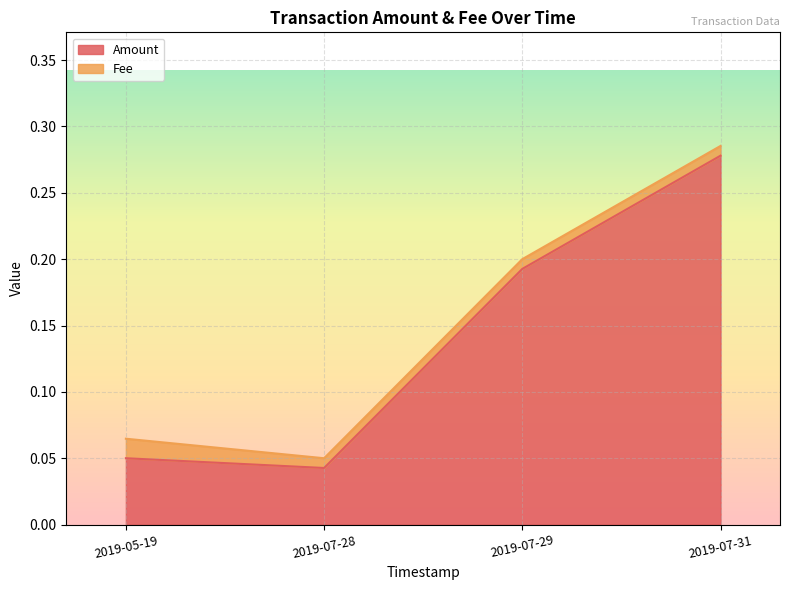

At which category is the sum across all series the highest?

2019-07-31